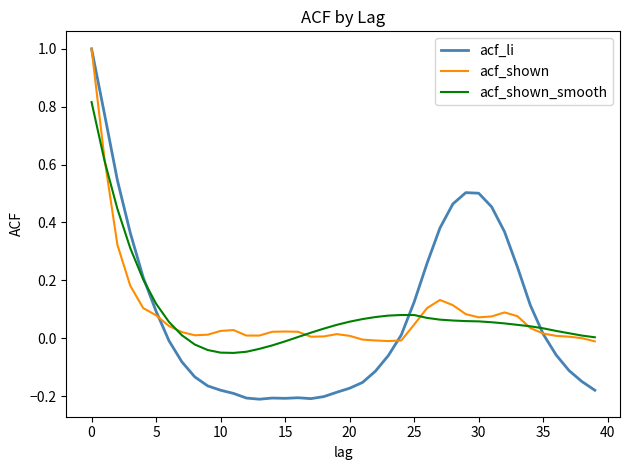

Which series has the widest spread of values?

acf_li